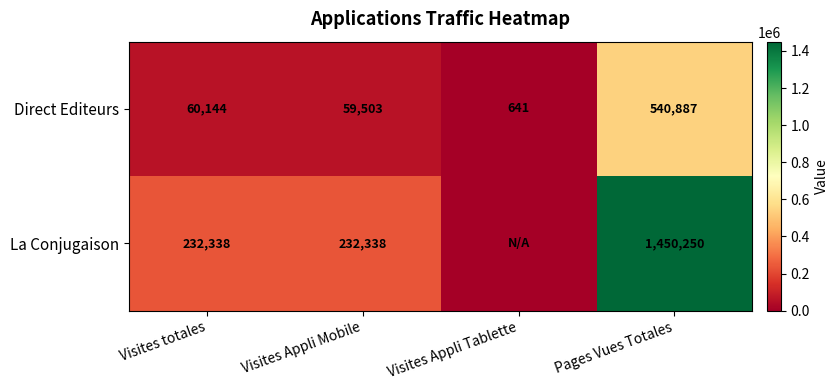

At how many categories does at least one series exceed 1178003?

1